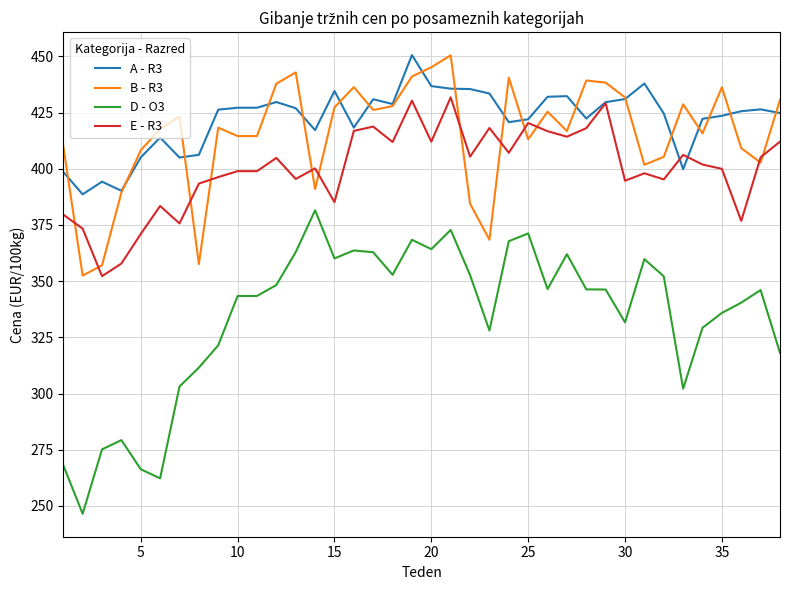

What is the greatest value displayed?

450.6